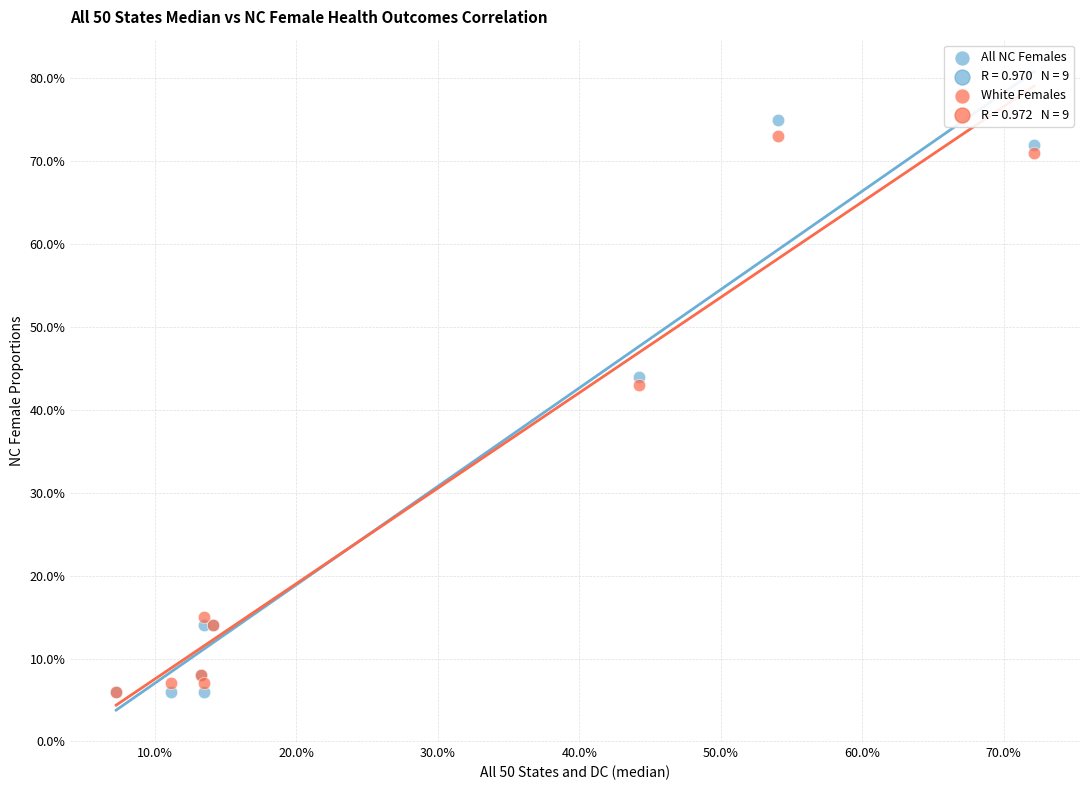

Which series has the largest Y range (max minus min)?

All NC Females